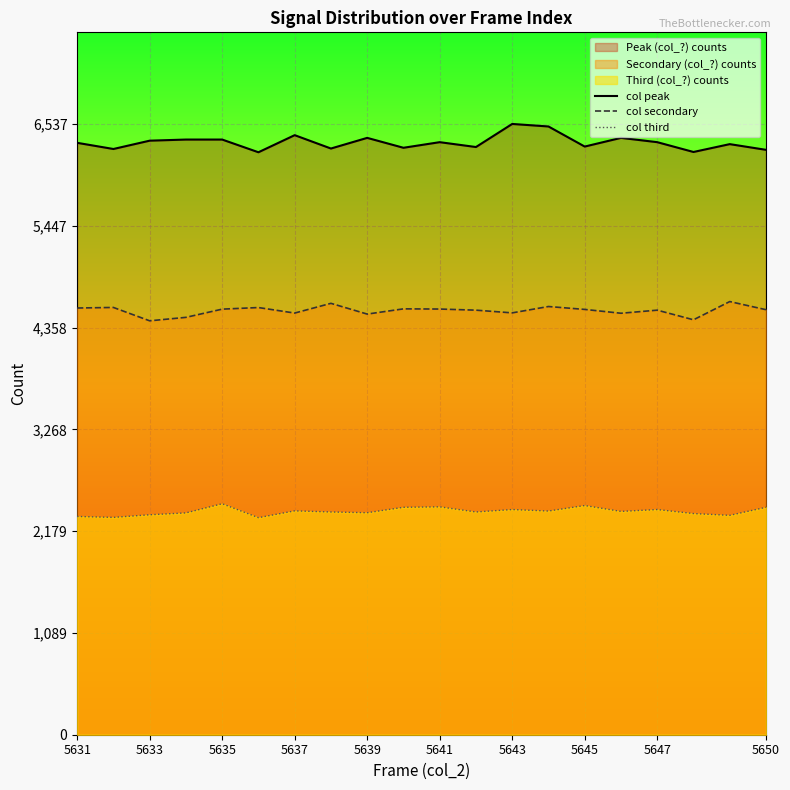

What is the difference between the highest and lowest values at 5645?

3842